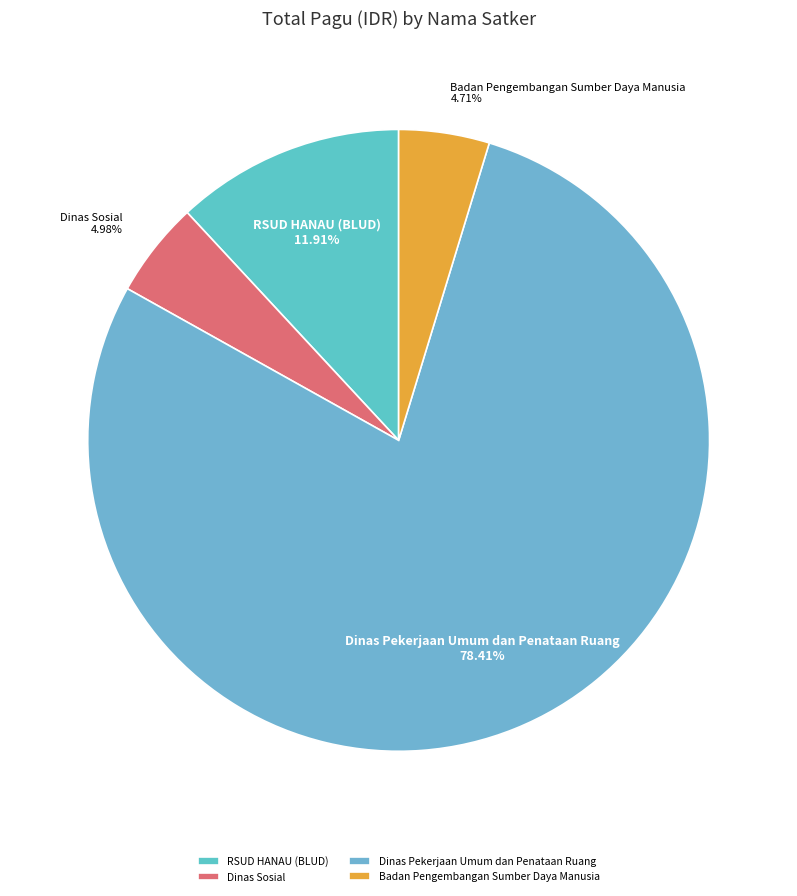

Which slice is the largest?

Dinas Pekerjaan Umum dan Penataan Ruang